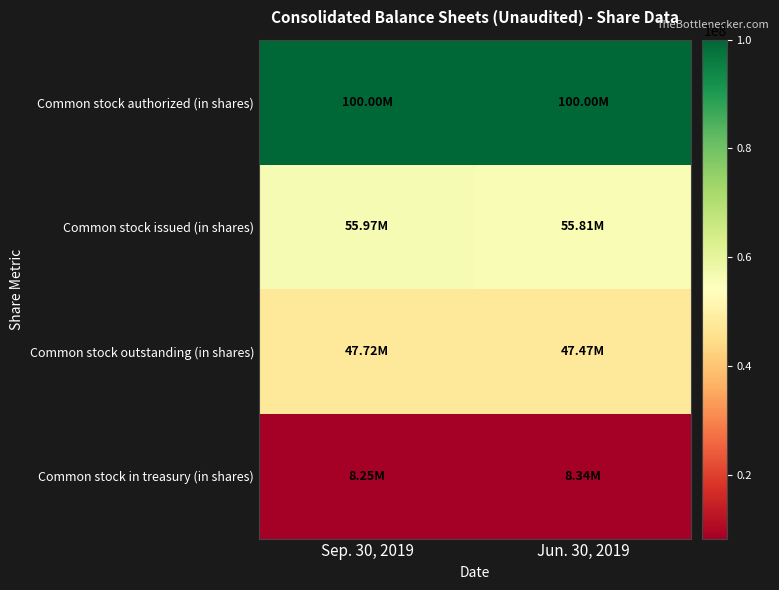

At how many categories does at least one series exceed 64555282?

2